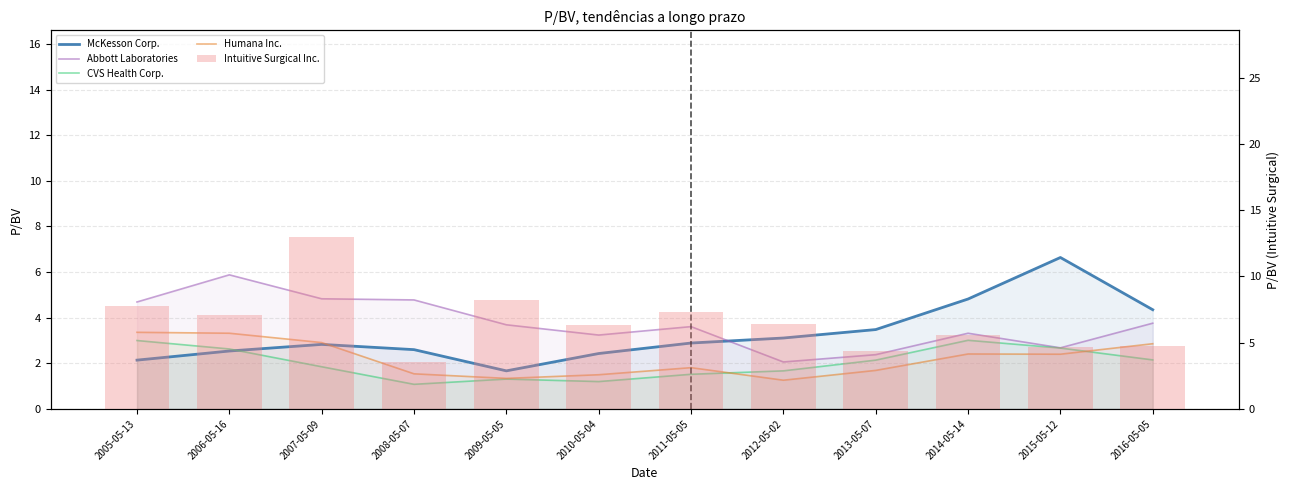

At which label is Intuitive Surgical Inc. closest to 8?

2005-05-13